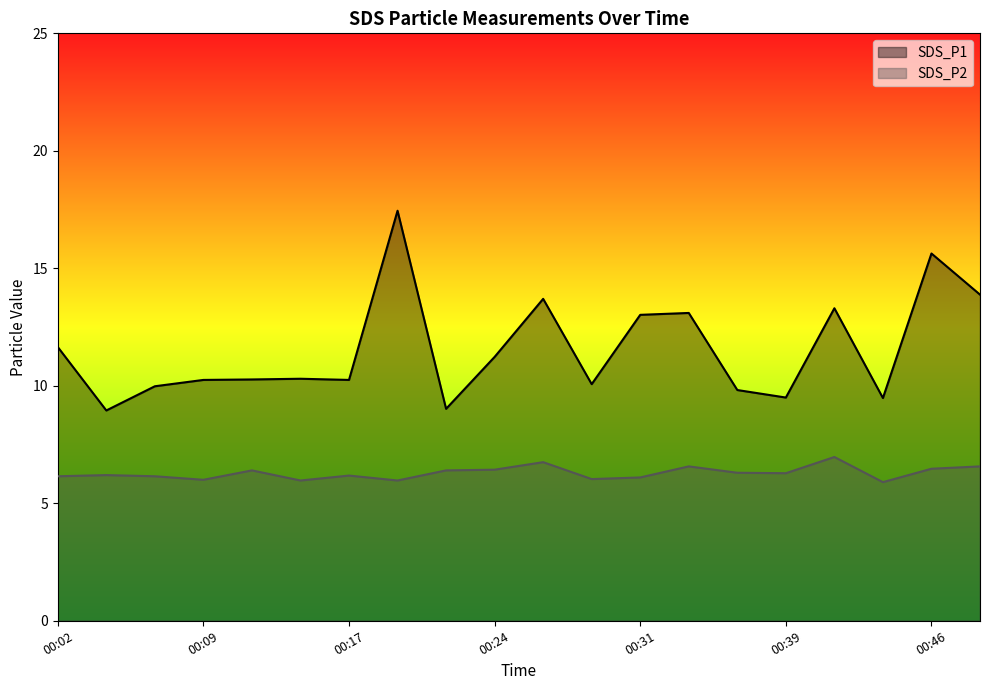

At 00:36, list the series in order from smallest to largest.

SDS_P2, SDS_P1